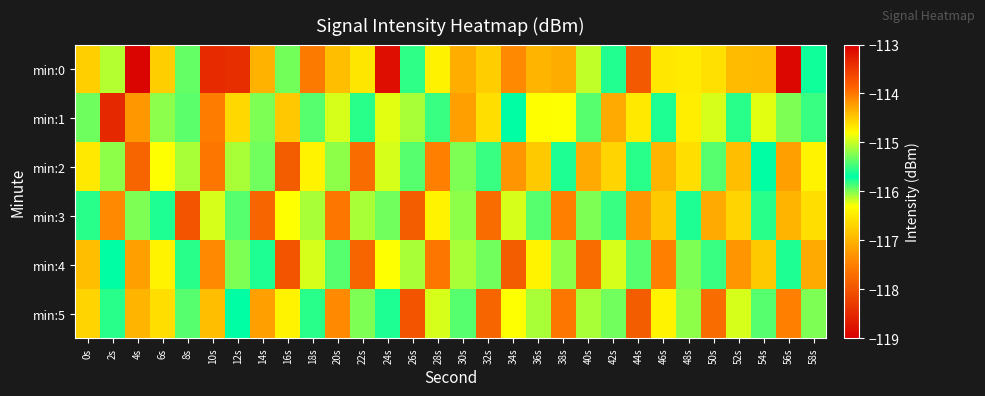

What is the greatest value displayed?

-113.1